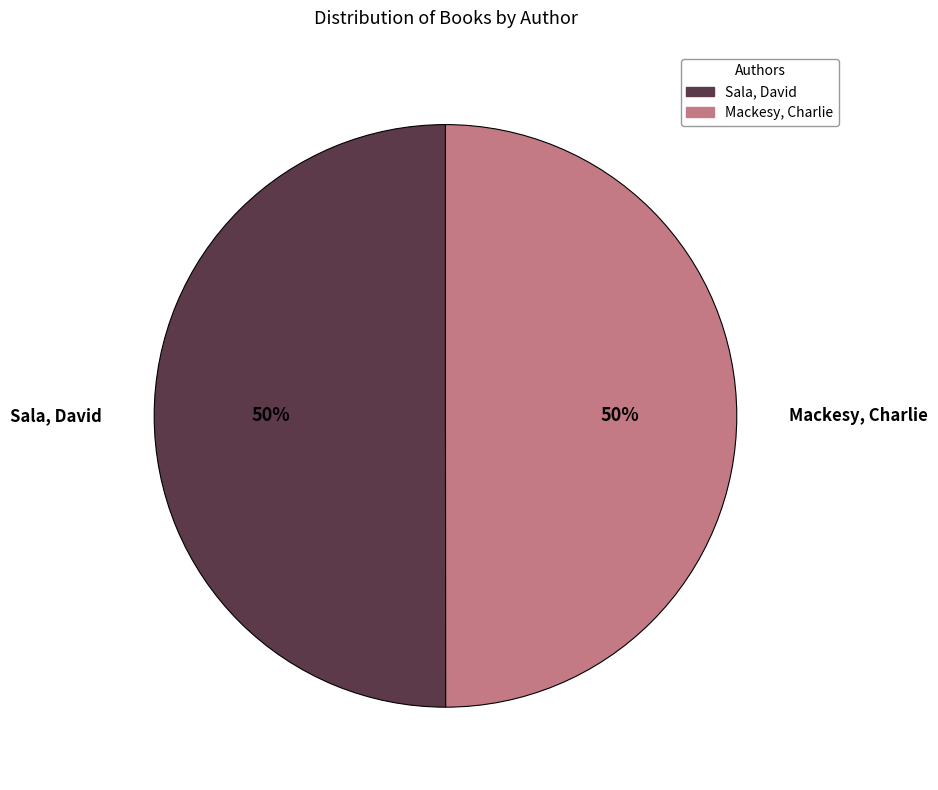

The Mackesy, Charlie slice represents 60% of the pie. True or false?

False